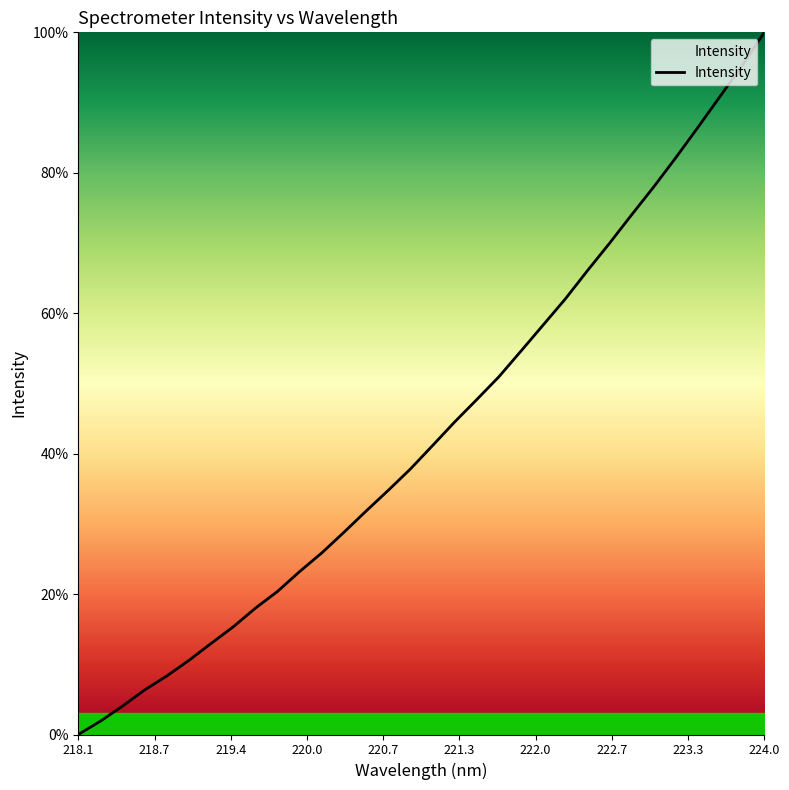

What is the maximum value shown in the chart?

100.0